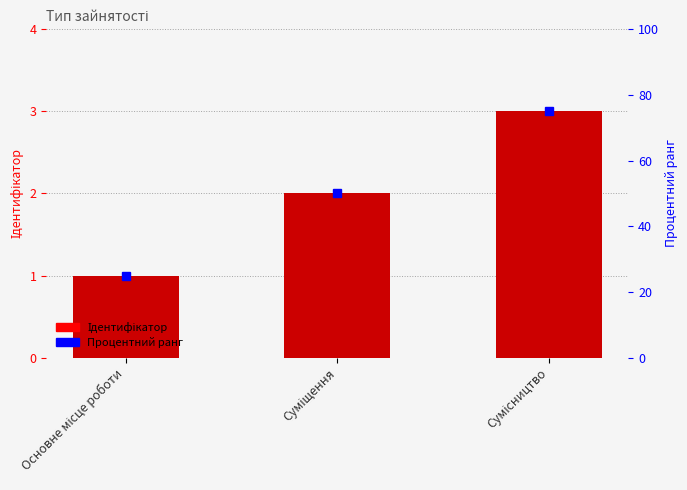

Is the value of Процентний ранг at Сумісництво greater than the value of Ідентифікатор at Сумісництво?

Yes